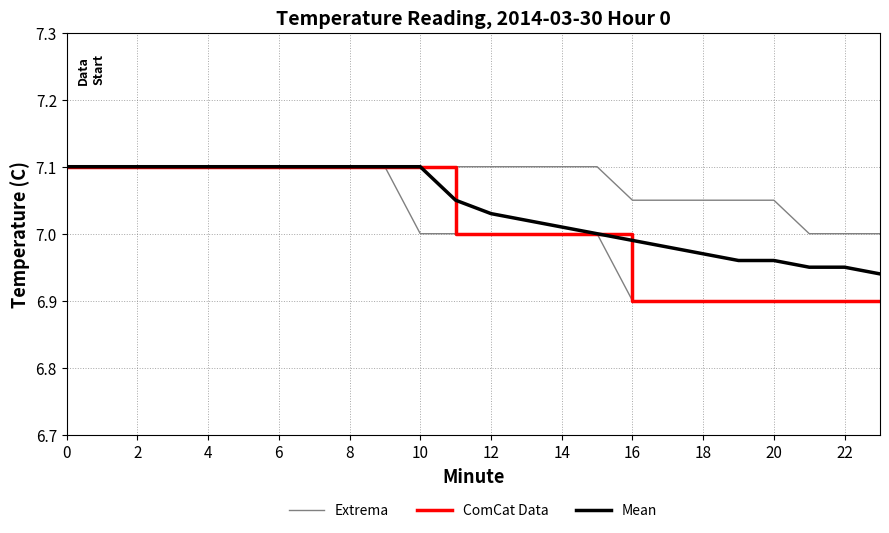

What is the sum of the Mean values at 12 and 17?

14.0